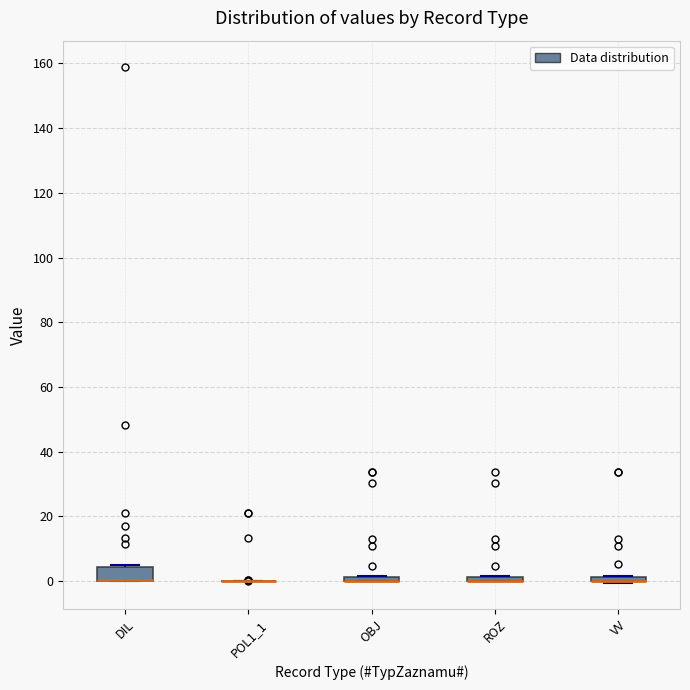

Comparing the boxes themselves (not the whiskers), which one is the tallest?

DIL